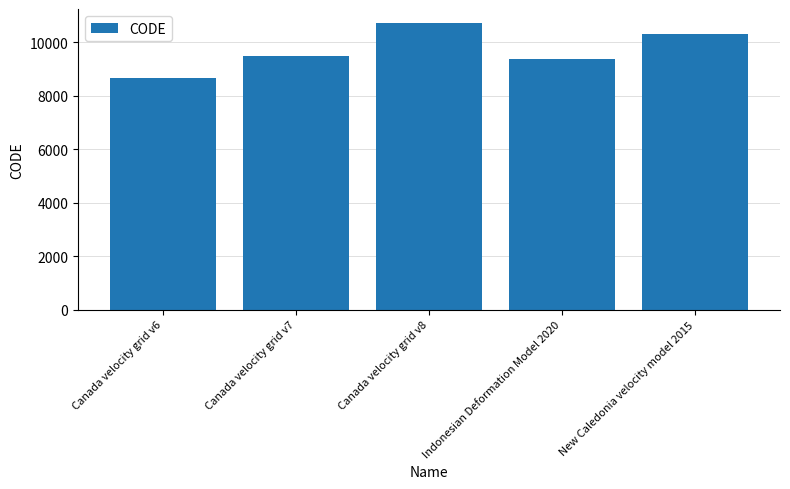

Between Indonesian Deformation Model 2020 and Canada velocity grid v6, which is larger?

Indonesian Deformation Model 2020